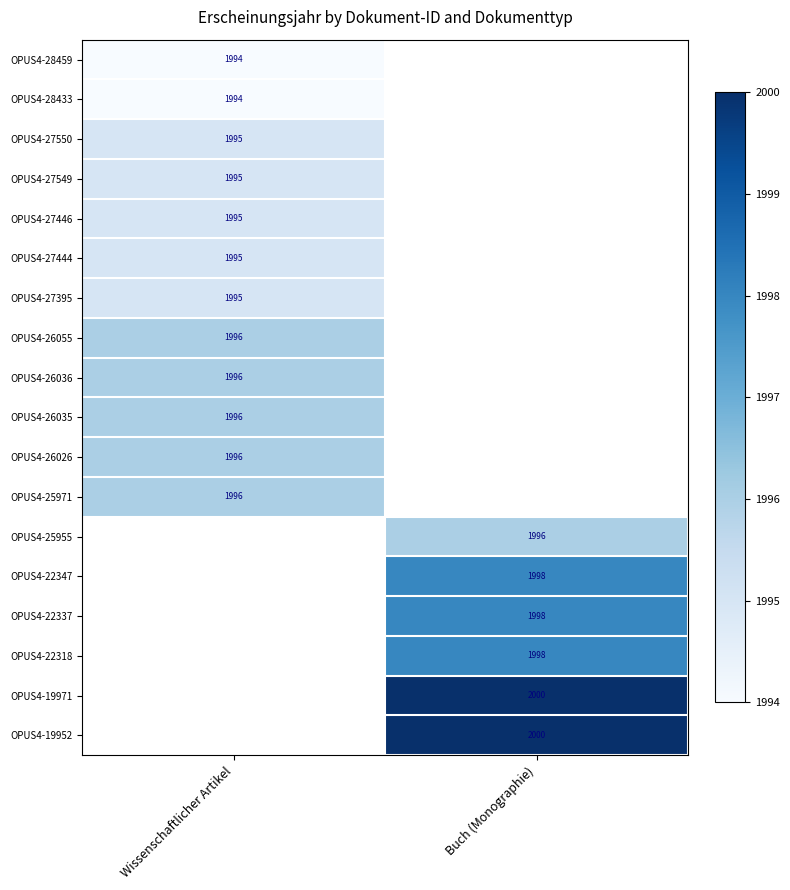

The value of OPUS4-27550 at Wissenschaftlicher Artikel is 1995. True or false?

True